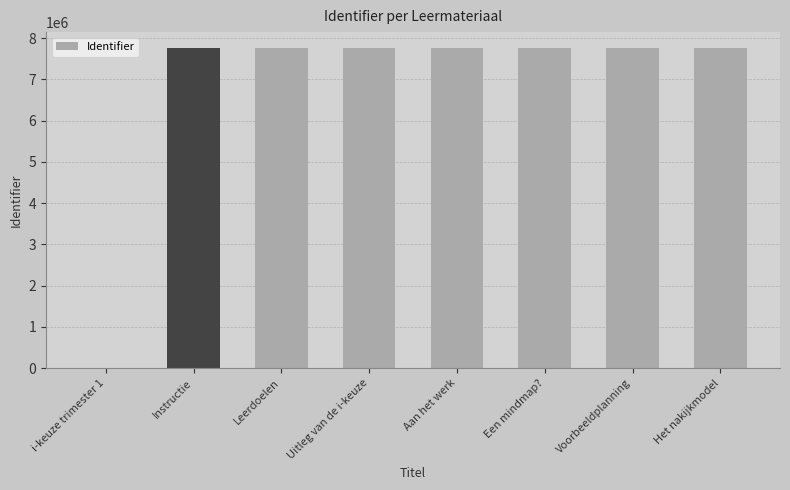

True or false: the data shows 7760202 at Uitleg van de i-keuze.

True